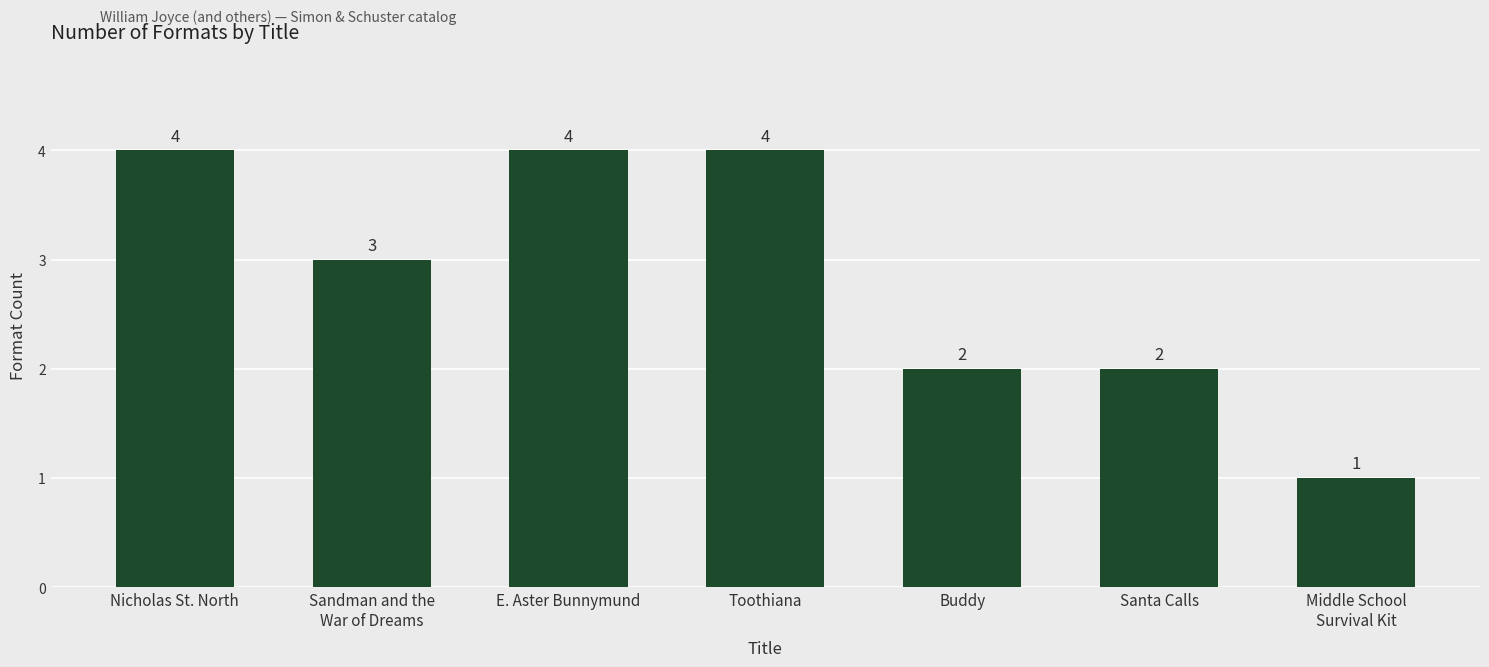

Count the number of data series in this chart.

1